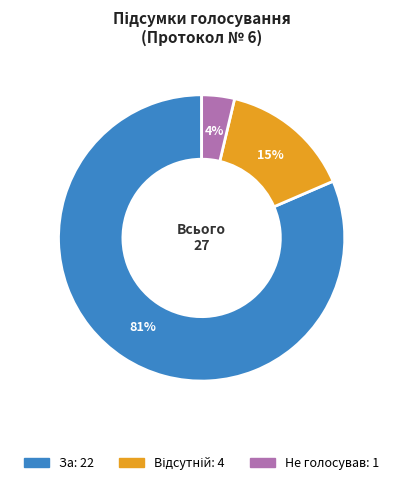

Is there a majority slice in this chart?

Yes